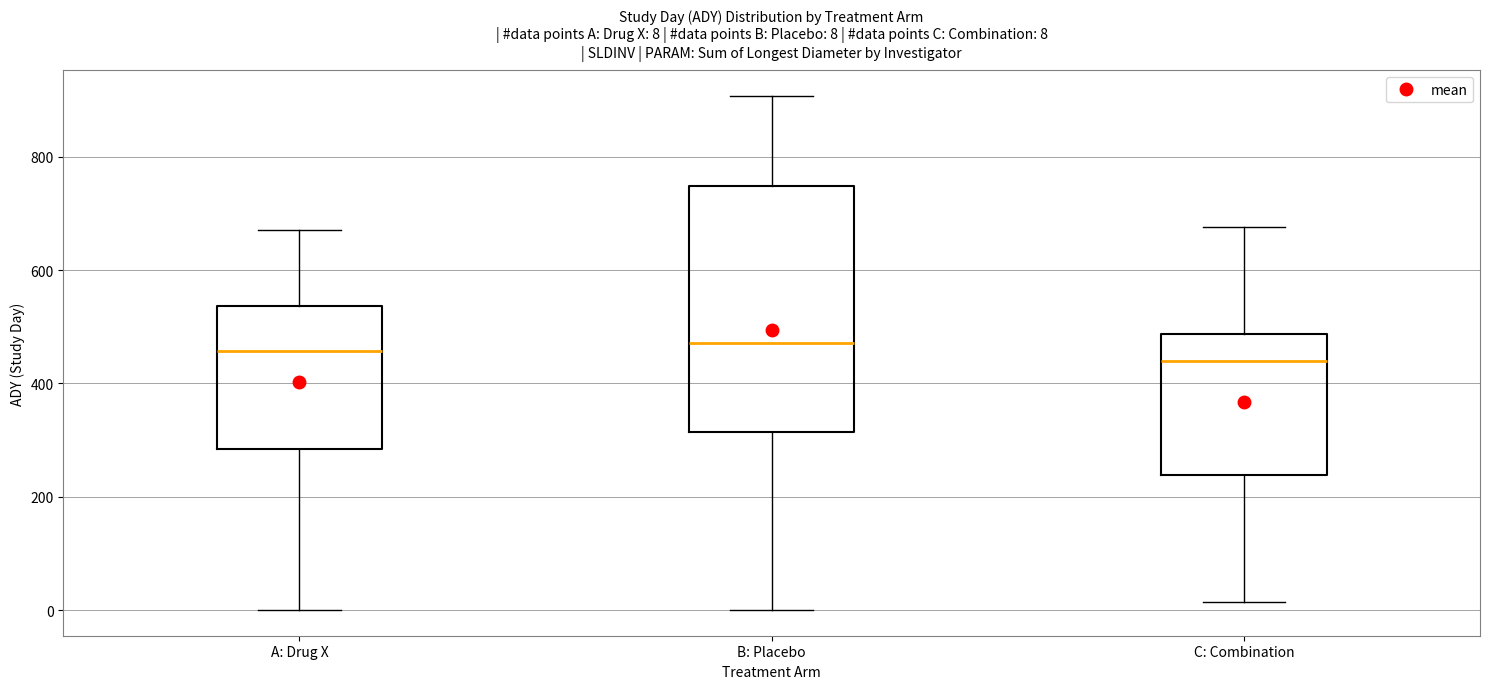

Comparing the boxes themselves (not the whiskers), which one is the tallest?

B: Placebo